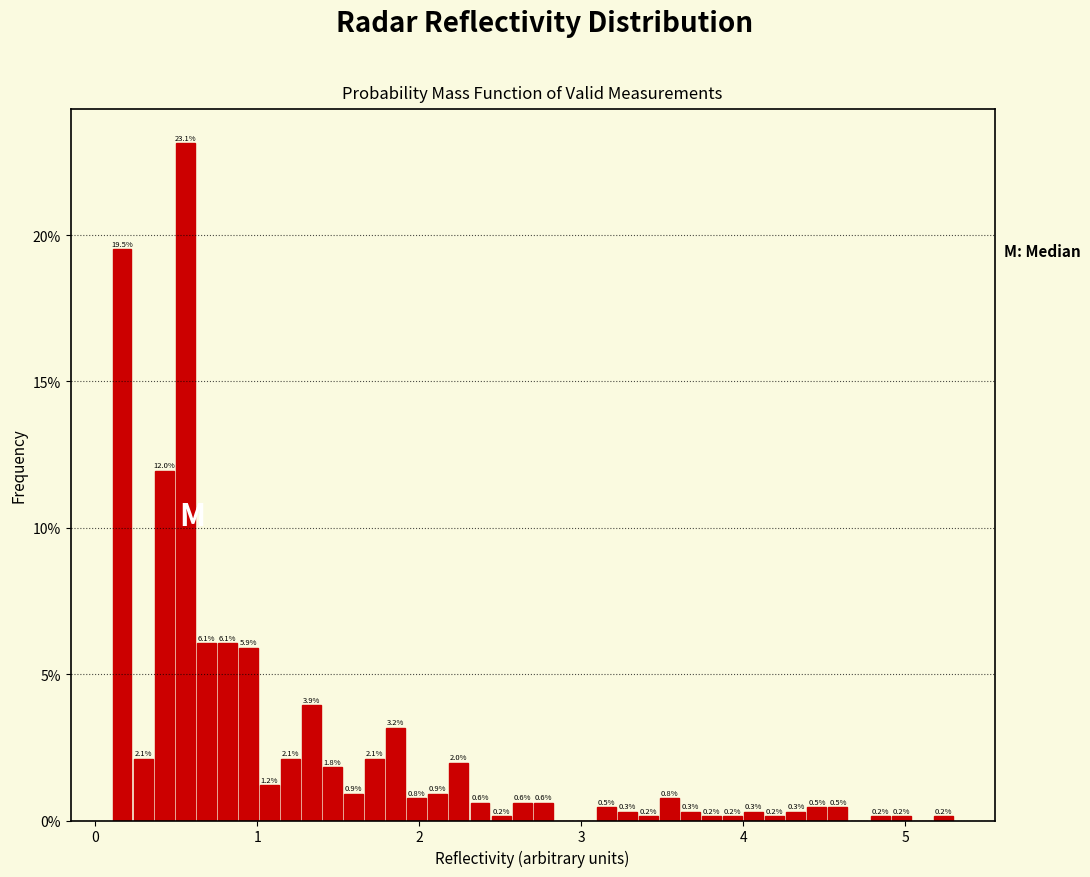

Read against the x-axis, roughly where is the centre of the tallest bar?

0.6